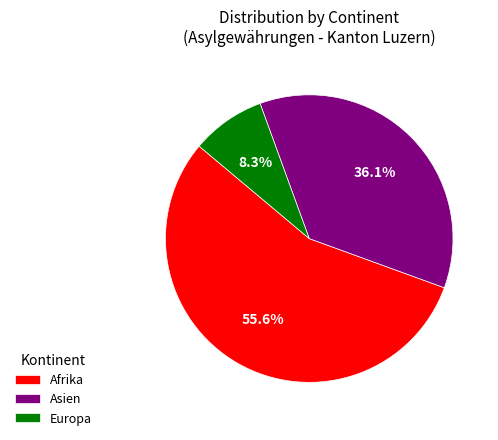

Is it true that Asien is 75% of the pie?

False